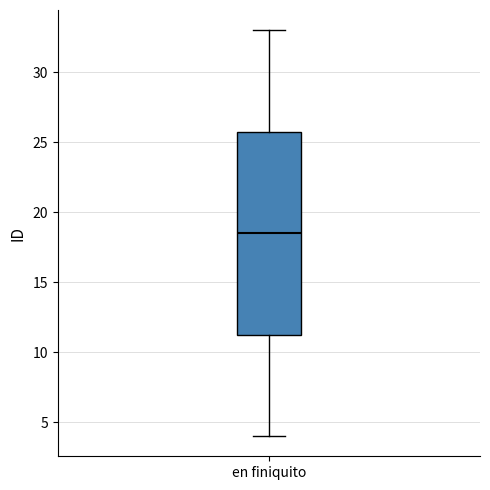

Where is the upper edge of the box for en finiquito on the y-axis? The values are not printed on the chart, so give them approximately, as read against the axis.

26.0